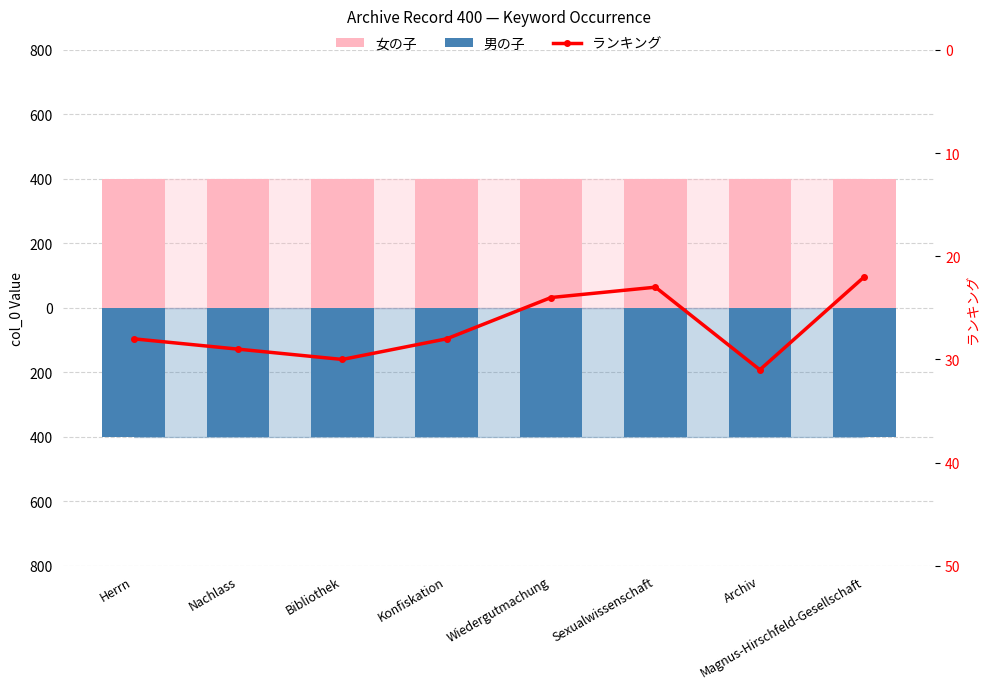

Is the value of ランキング at Herrn greater than the value of 男の子 at Bibliothek?

Yes